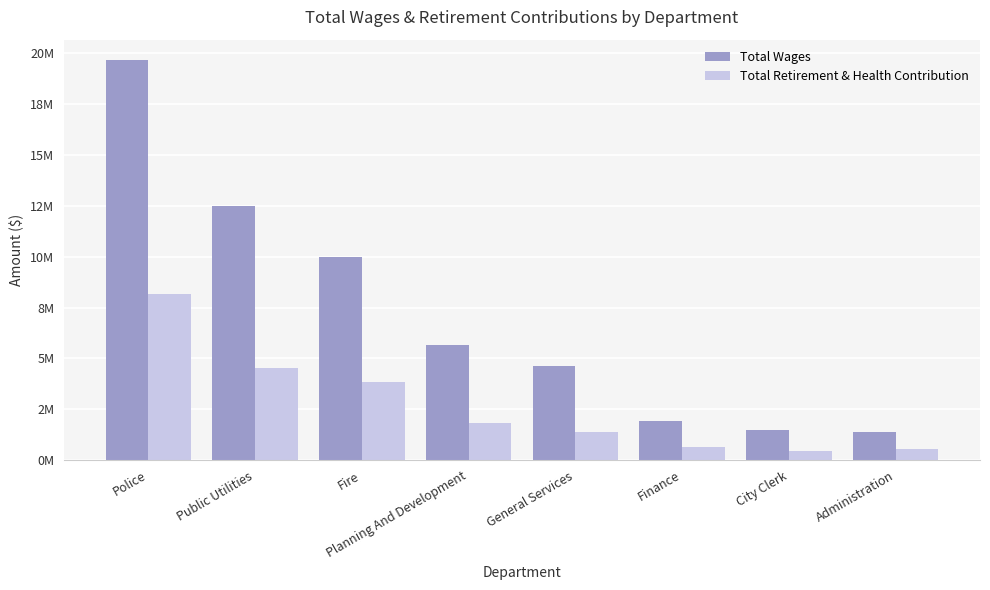

What is the maximum value for Total Wages?

19685678